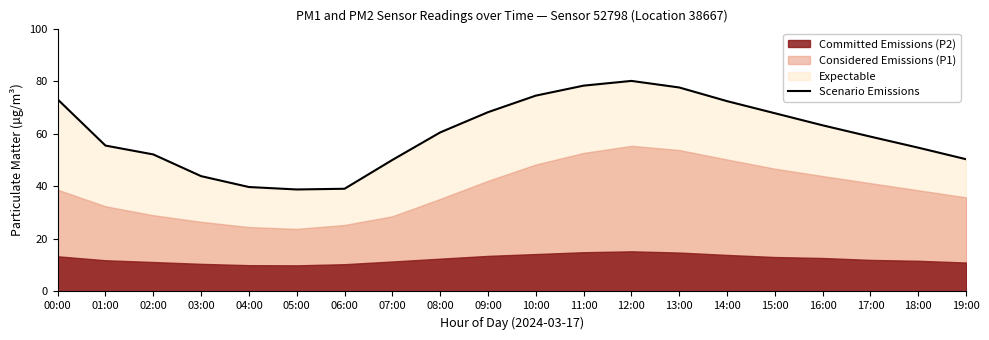

The chart shows a value of 29.3 at 02:00. True or false?

False